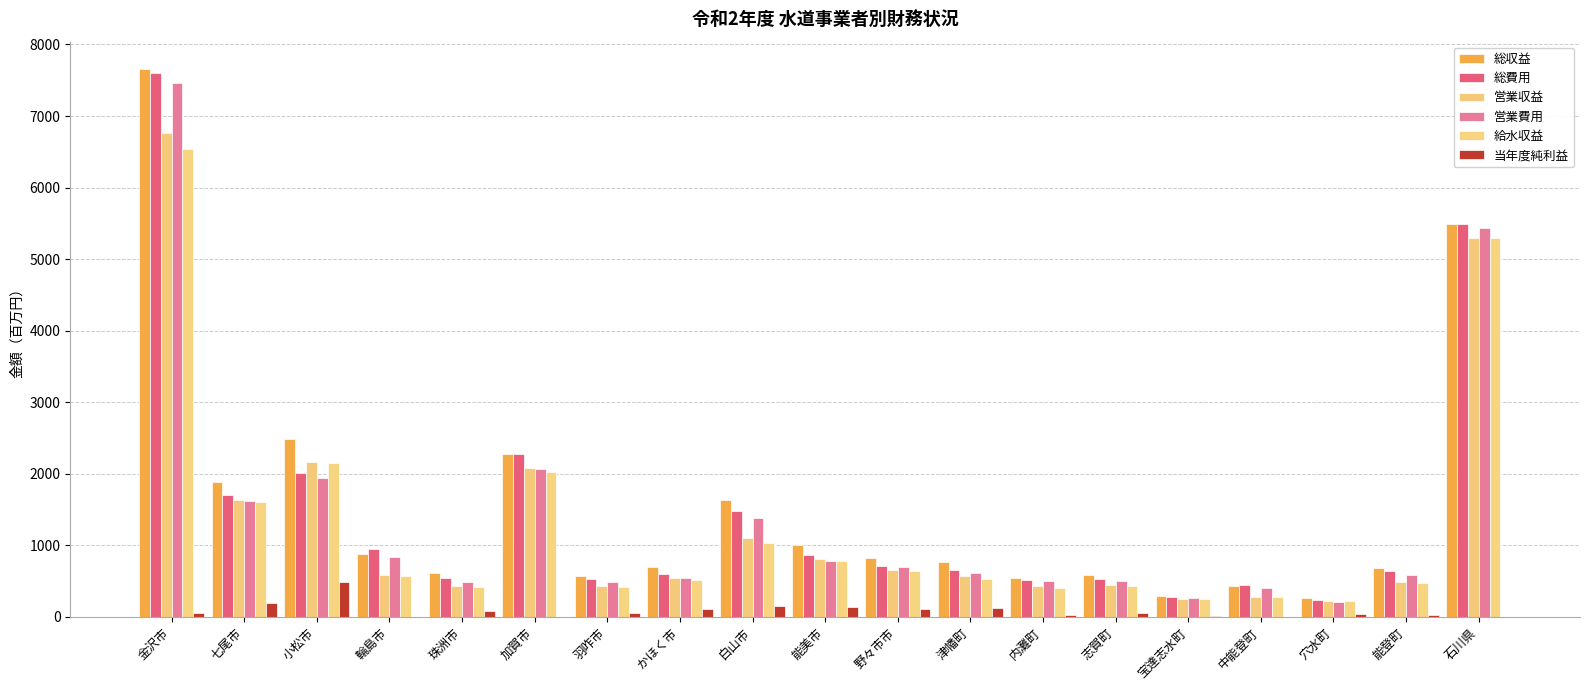

What is the sum of all 営業収益 values?

25189.6